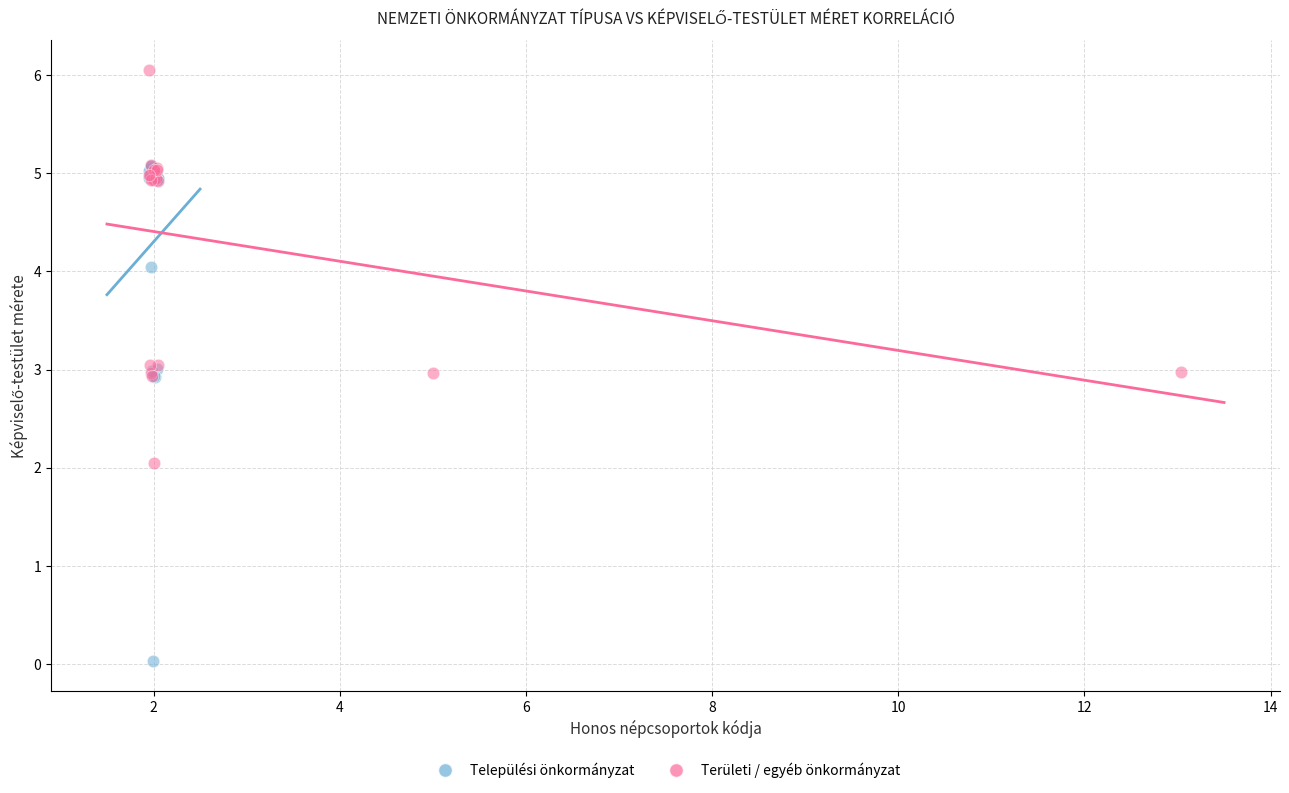

Which series reaches the maximum Y coordinate?

Területi / egyéb önkormányzat